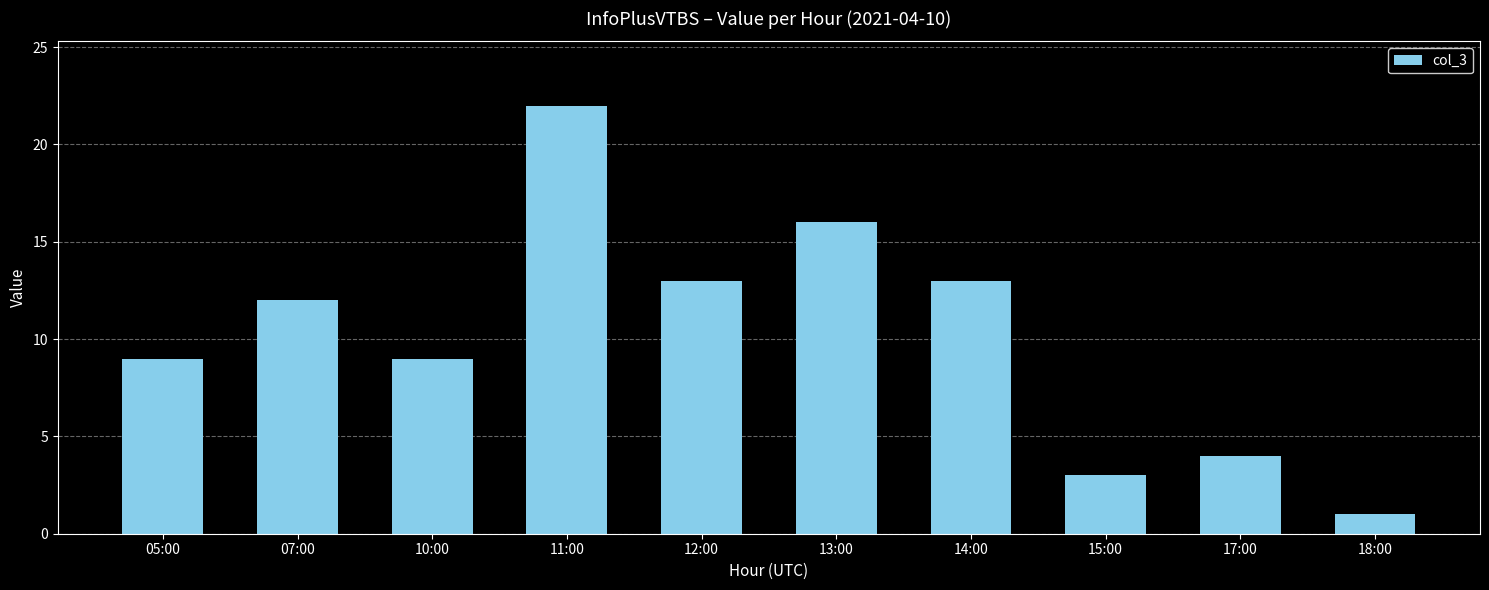

Read the value at 18:00.

1